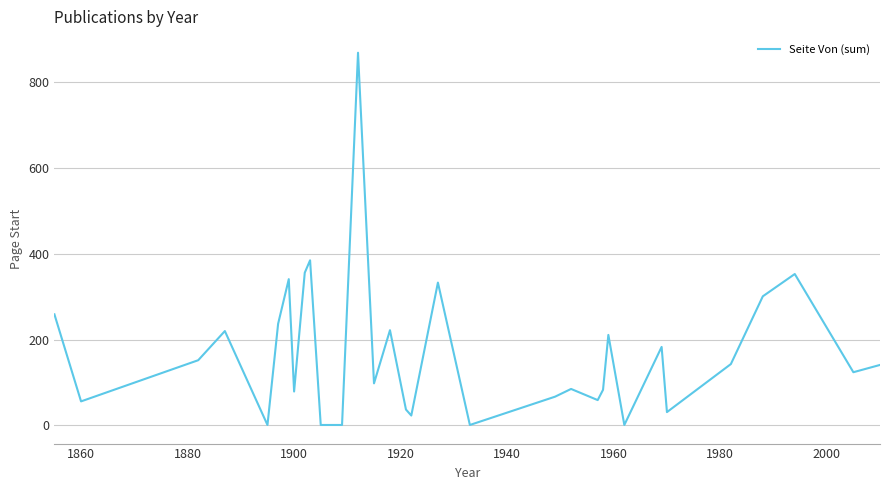

What is the maximum value shown in the chart?

869